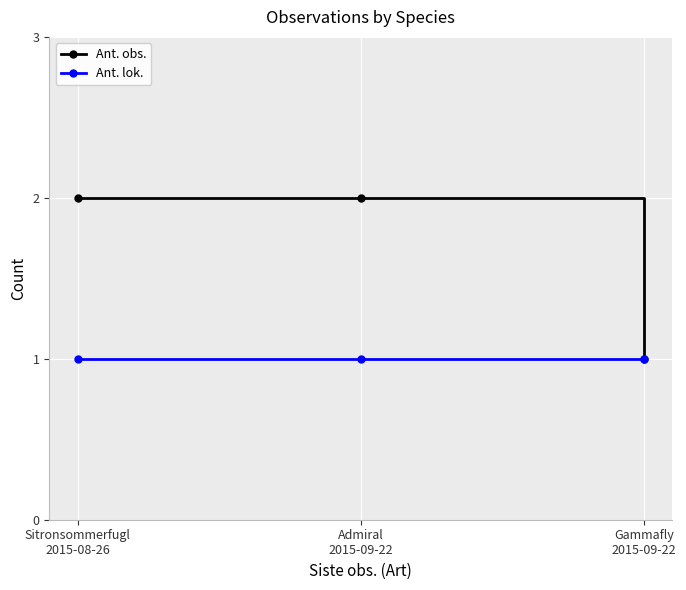

At which label is Ant. obs. closest to 1?

Gammafly
2015-09-22